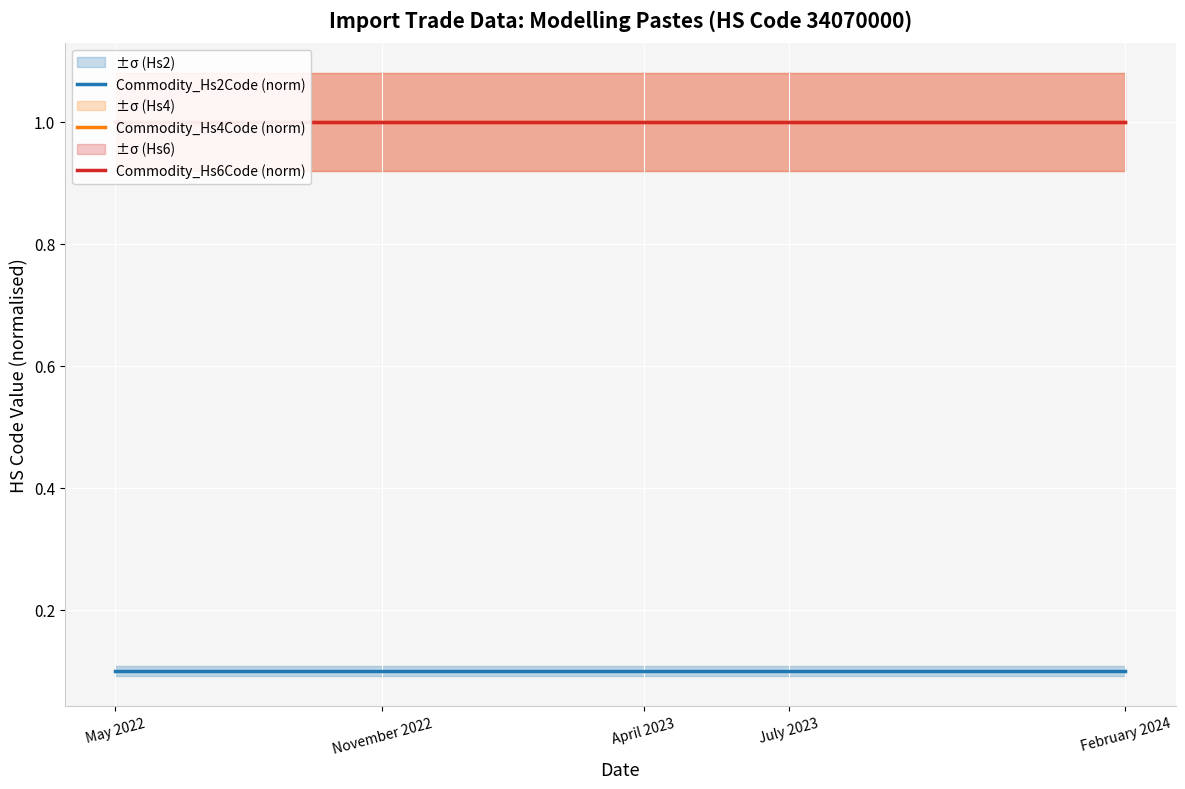

The value of Commodity_Hs2Code (norm) at November 2022 is 0.0. True or false?

False